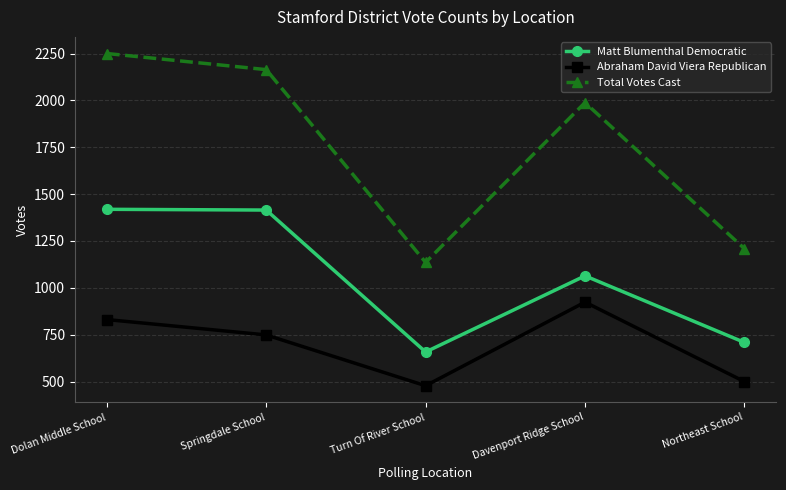

The Total Votes Cast series shows 1988 at Davenport Ridge School. True or false?

True